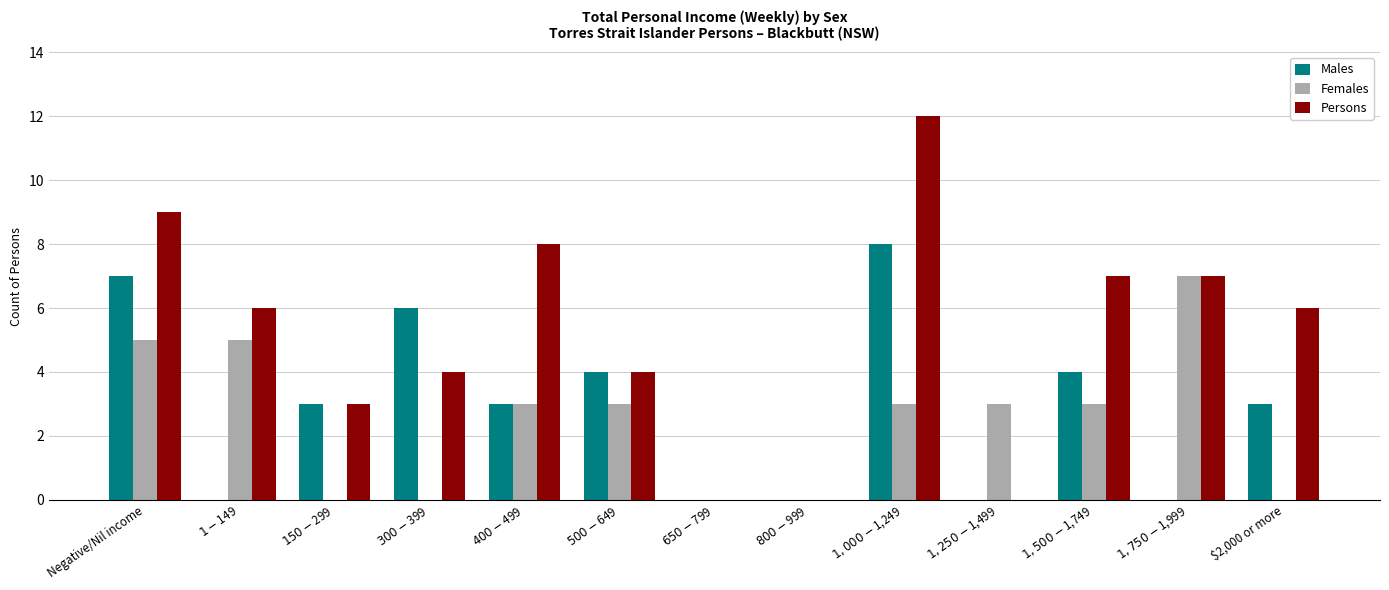

Which series has the widest spread of values?

Persons